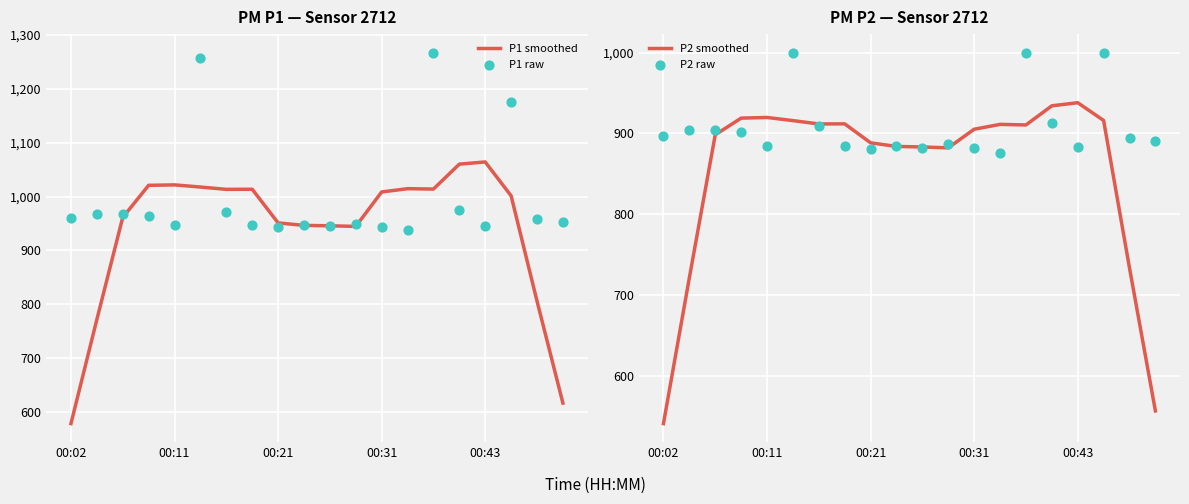

At which label does P1 smoothed reach its minimum?

00:02